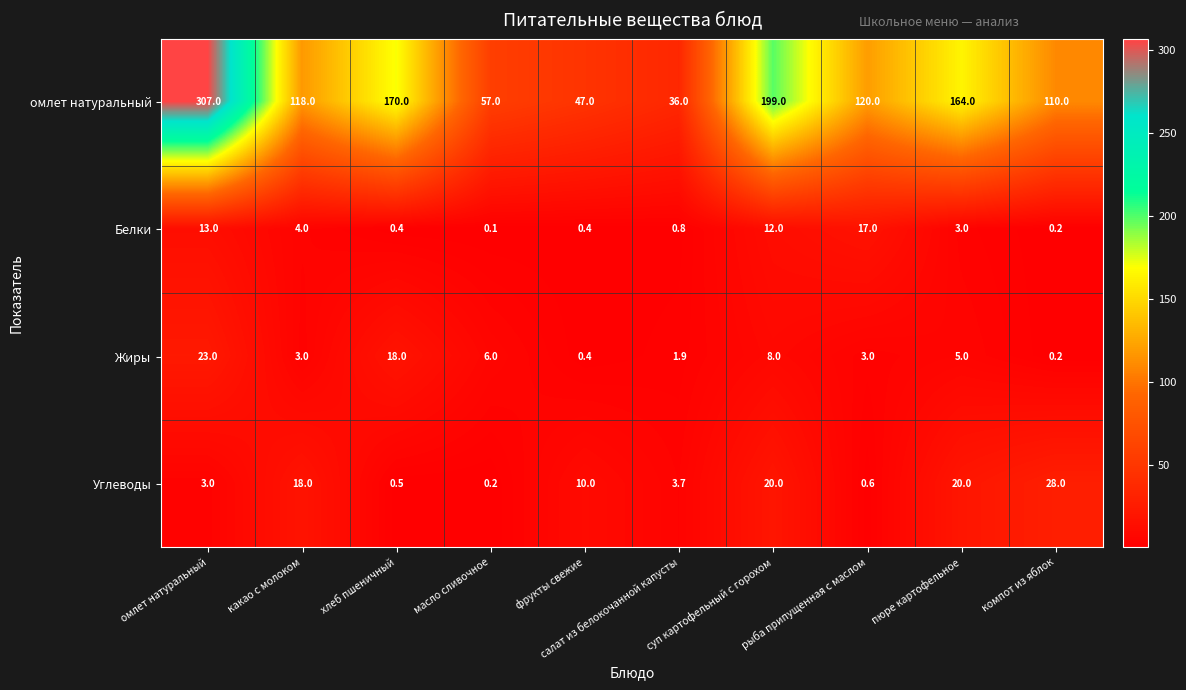

What is the sum of the Белки values at суп картофельный с горохом and салат из белокочанной капусты?

12.8